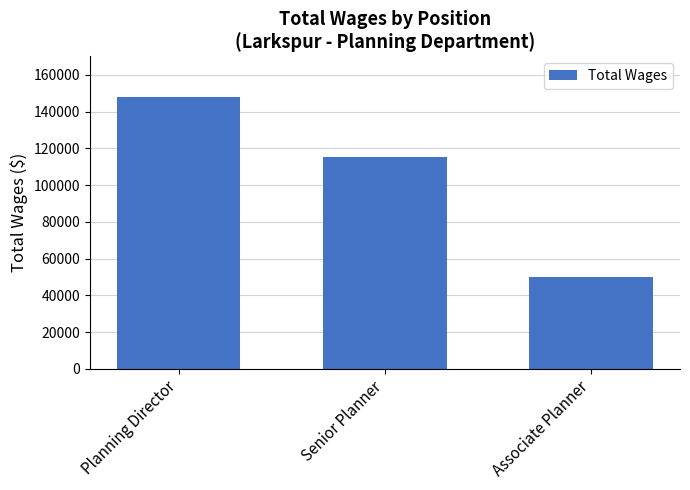

The chart shows a value of 96749 at Planning Director. True or false?

False